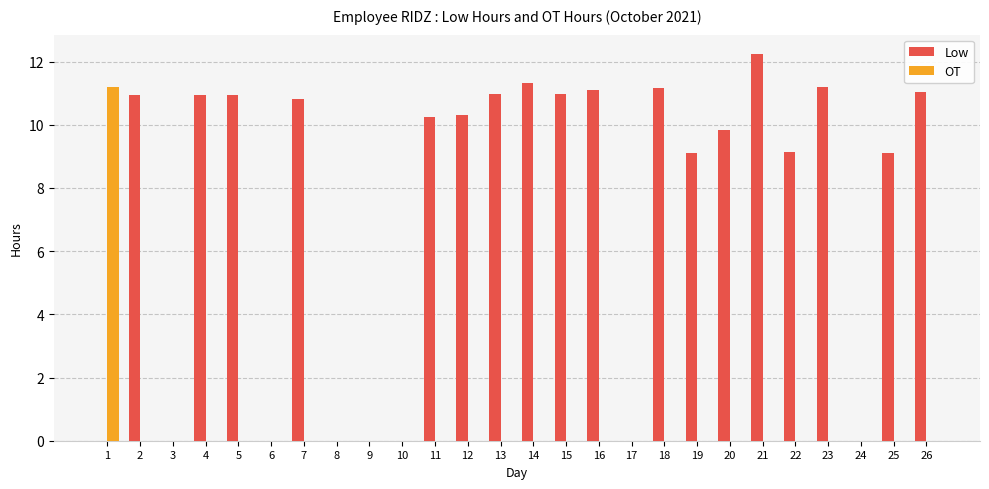

The OT series shows -7.7 at 17. True or false?

False